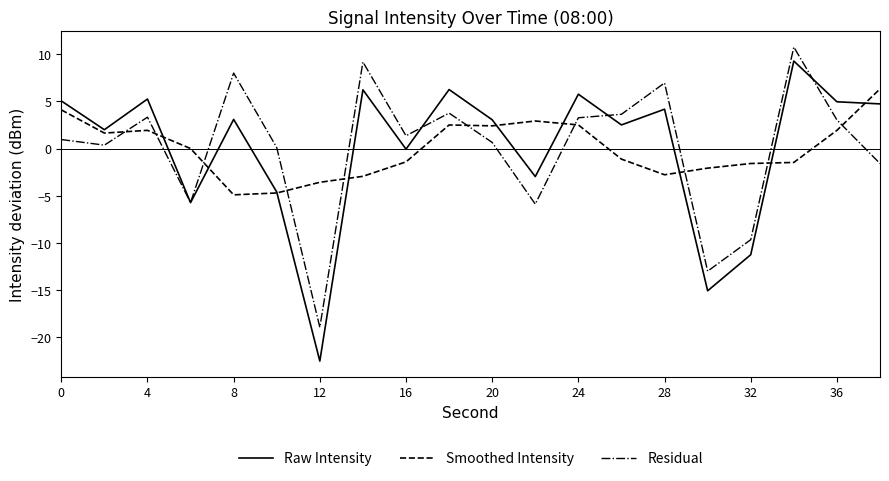

True or false: Smoothed Intensity and Residual cross at least once.

True